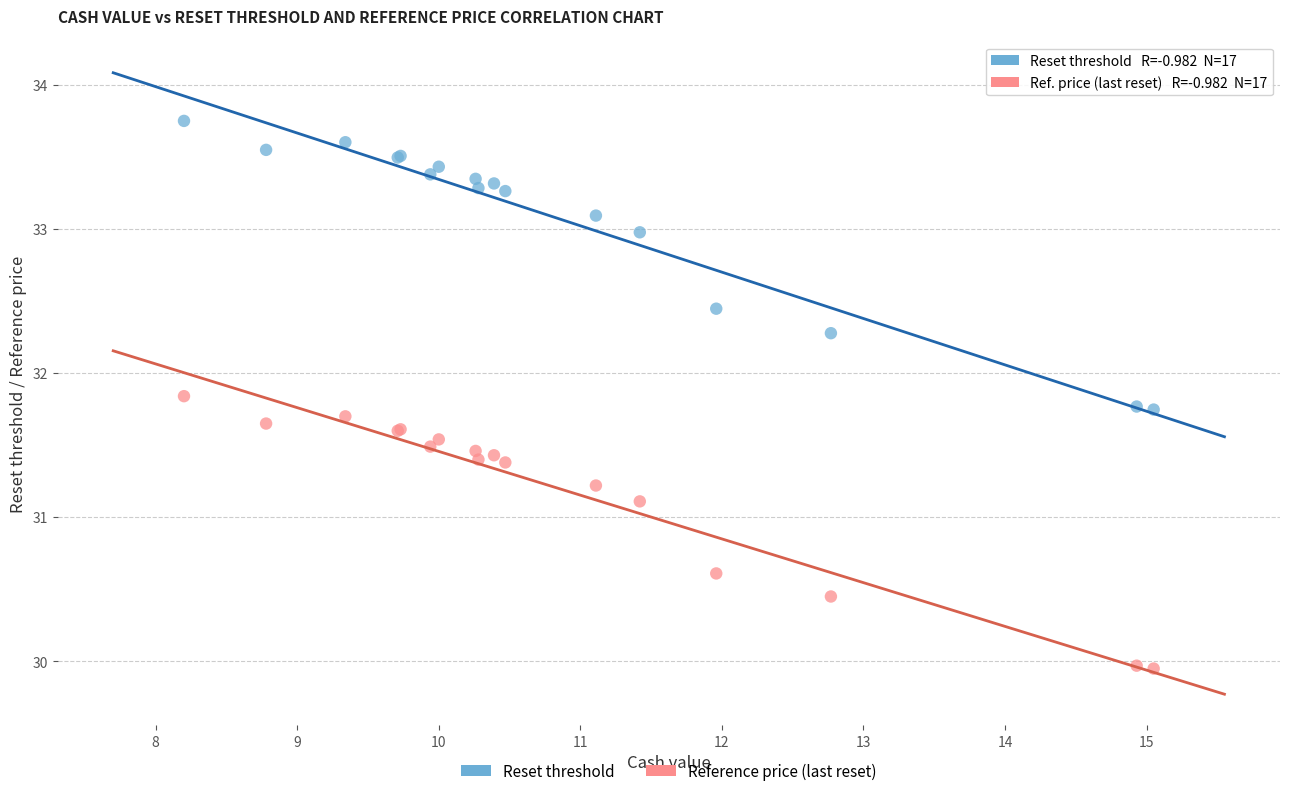

In the Reset threshold series, what Y value is closest to 32?

31.8